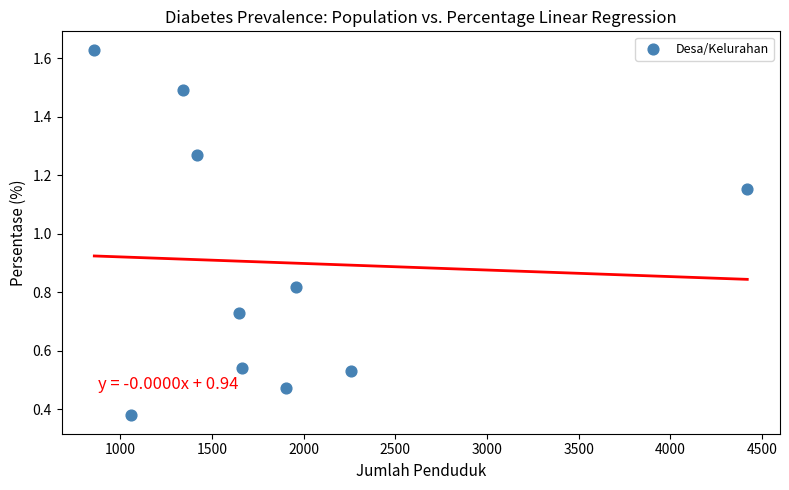

What is the average X value?

1852.7